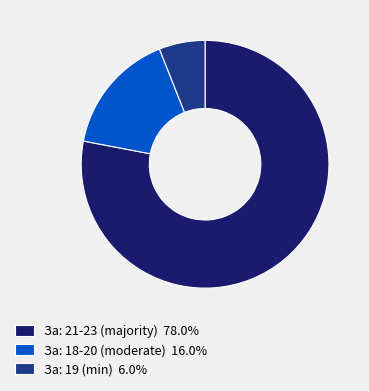

Does За: 21-23 (majority) 78.0% account for over 50% of the chart?

Yes